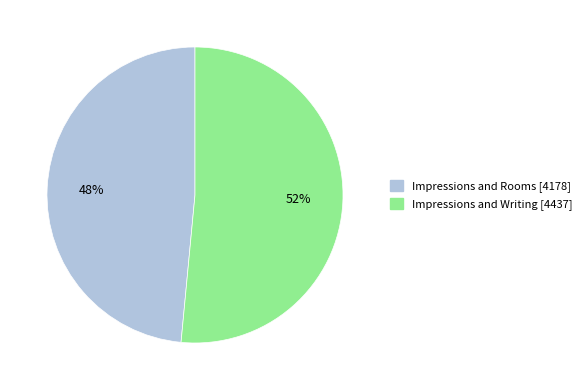

Which category has the biggest portion of the pie?

Impressions and Writing